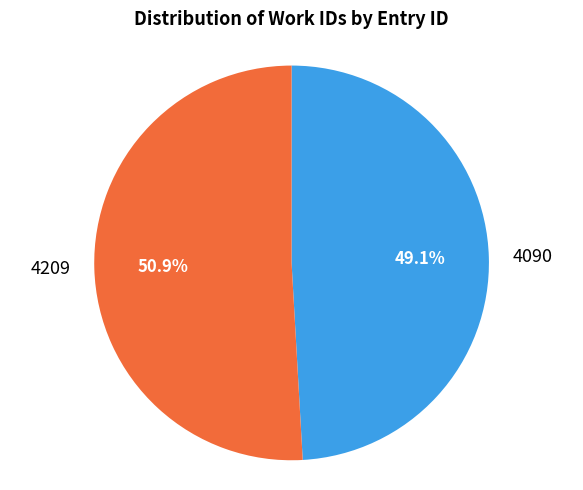

How many slices are in this pie chart?

2